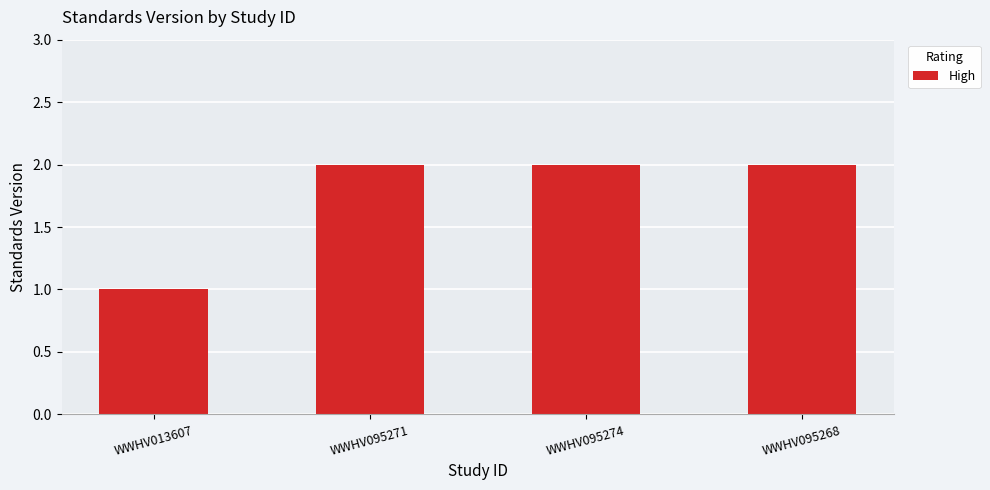

What is the ratio of the value at WWHV095271 to the value at WWHV095274?

1.0